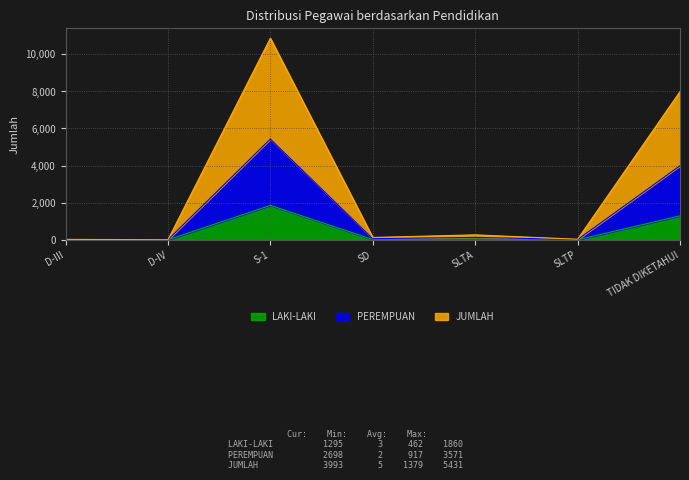

What is the label of the 5th point from the right?

S-1